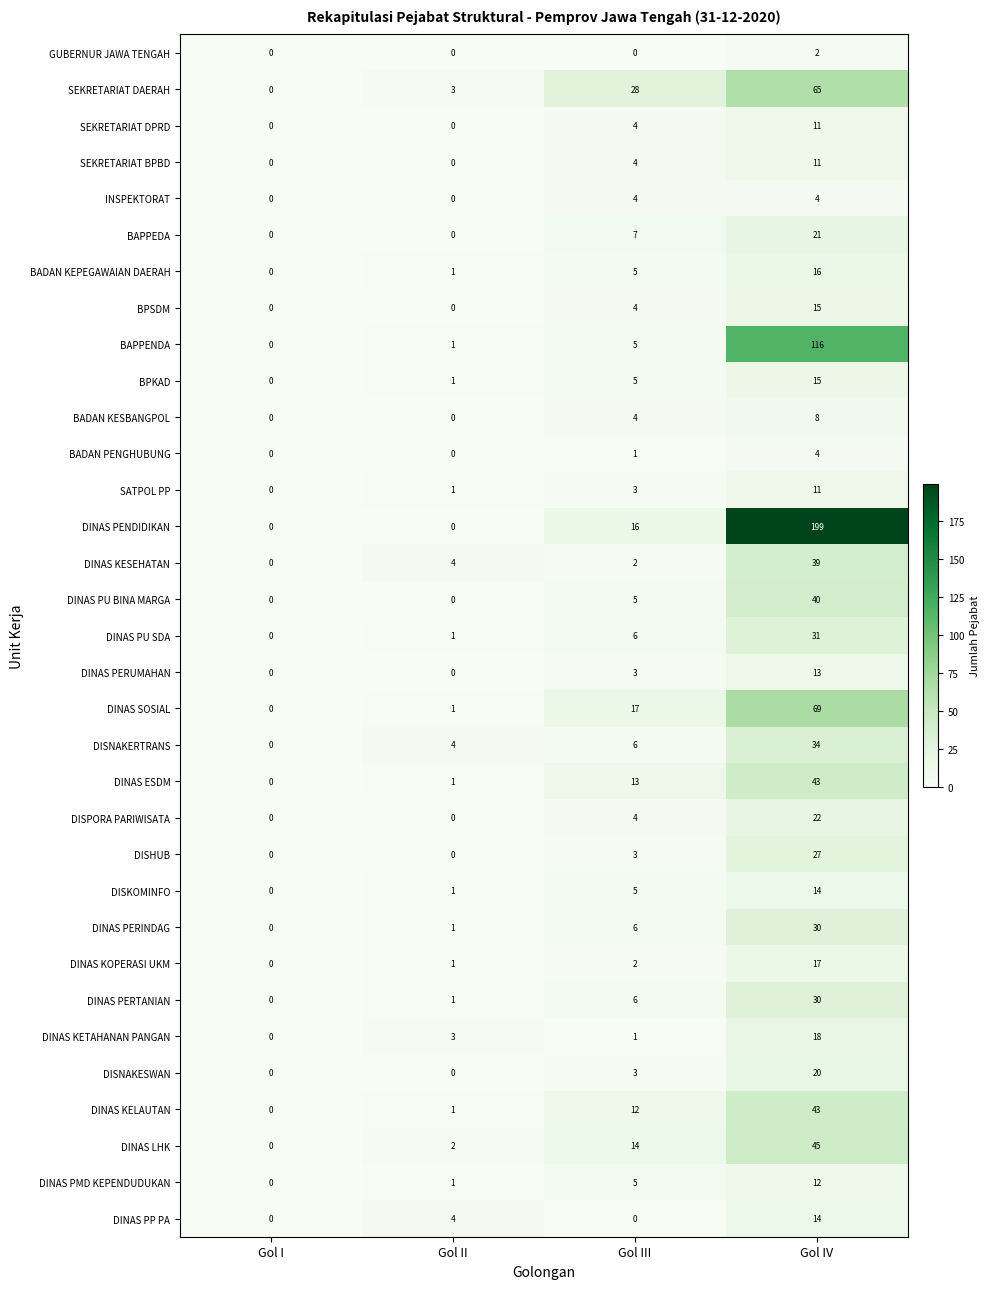

The BAPPENDA series shows 8 at Gol III. True or false?

False